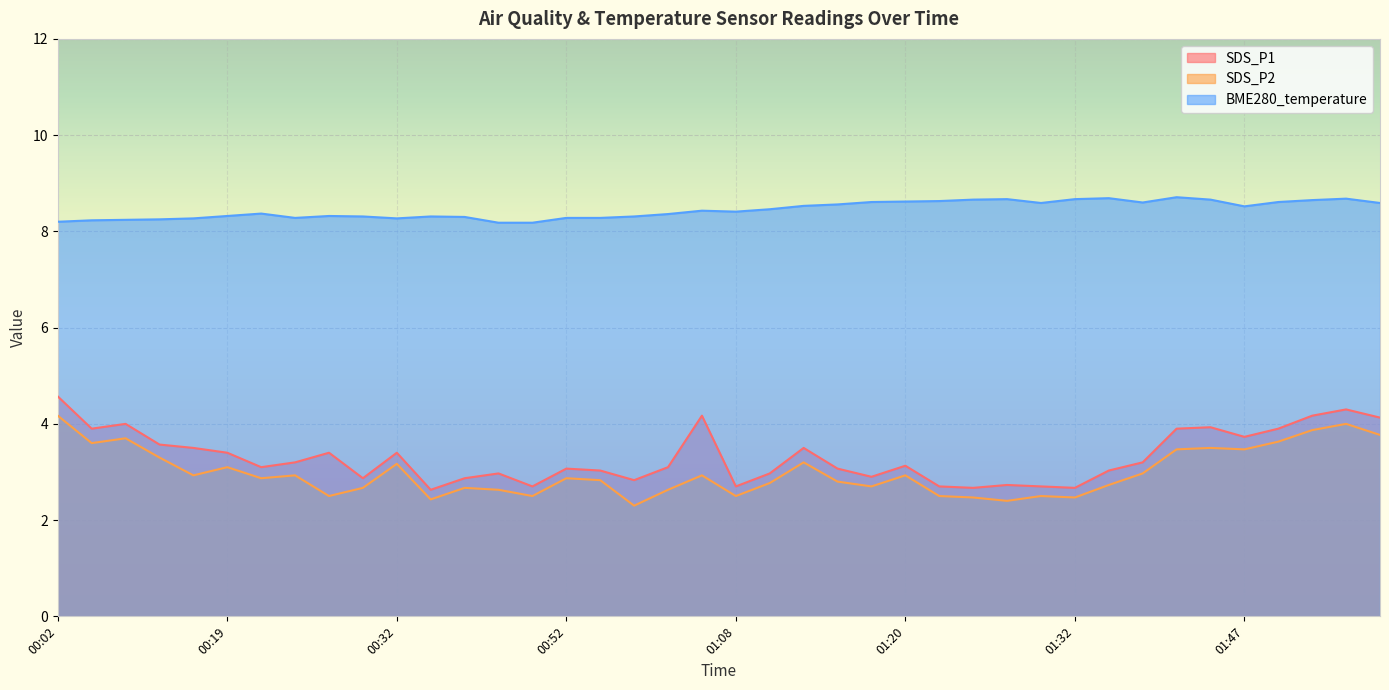

Is the value of SDS_P1 at 01:35 greater than the value of SDS_P2 at 00:34?

Yes